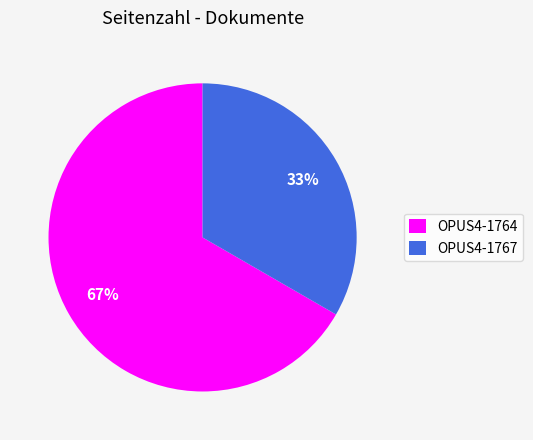

To the nearest percent, what percentage of the pie is OPUS4-1767?

33%